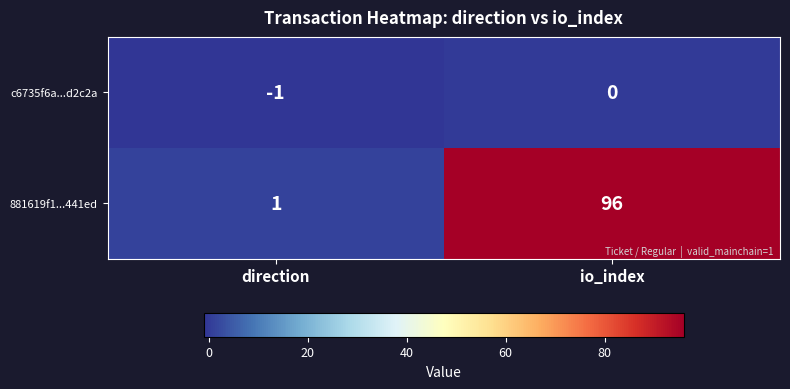

Reading right to left, transcribe all the data shown in this chart.

c6735f6a...d2c2a: io_index=0	direction=-1
881619f1...441ed: io_index=96	direction=1